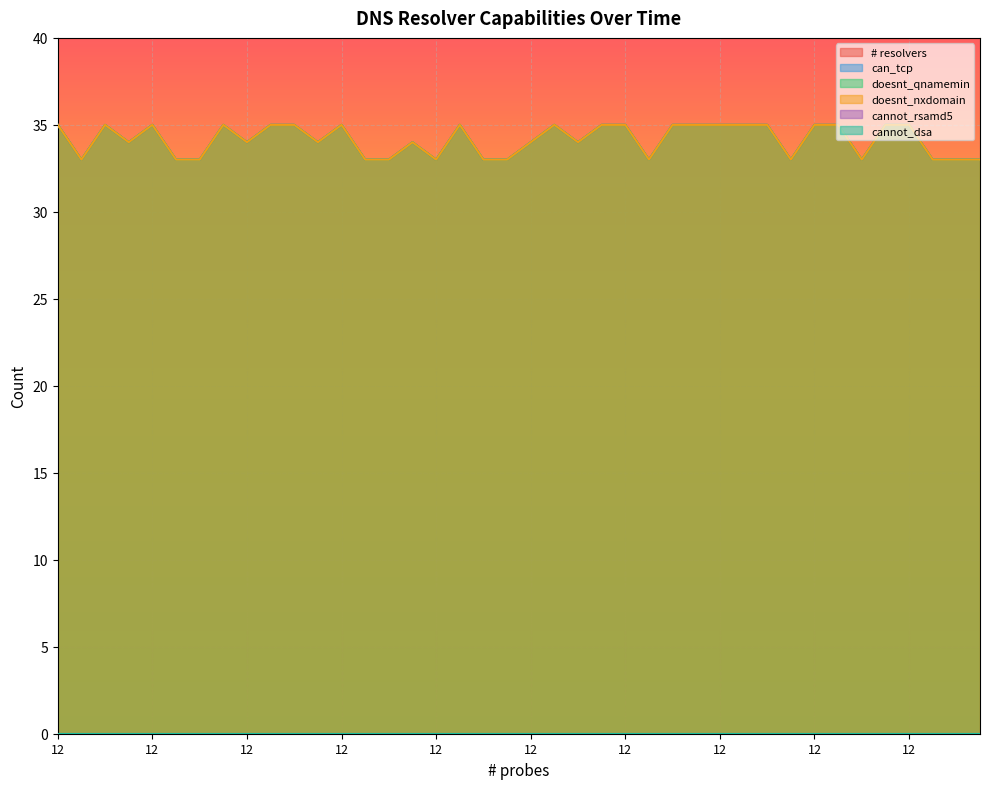

What is the total value across all series at 12?

140